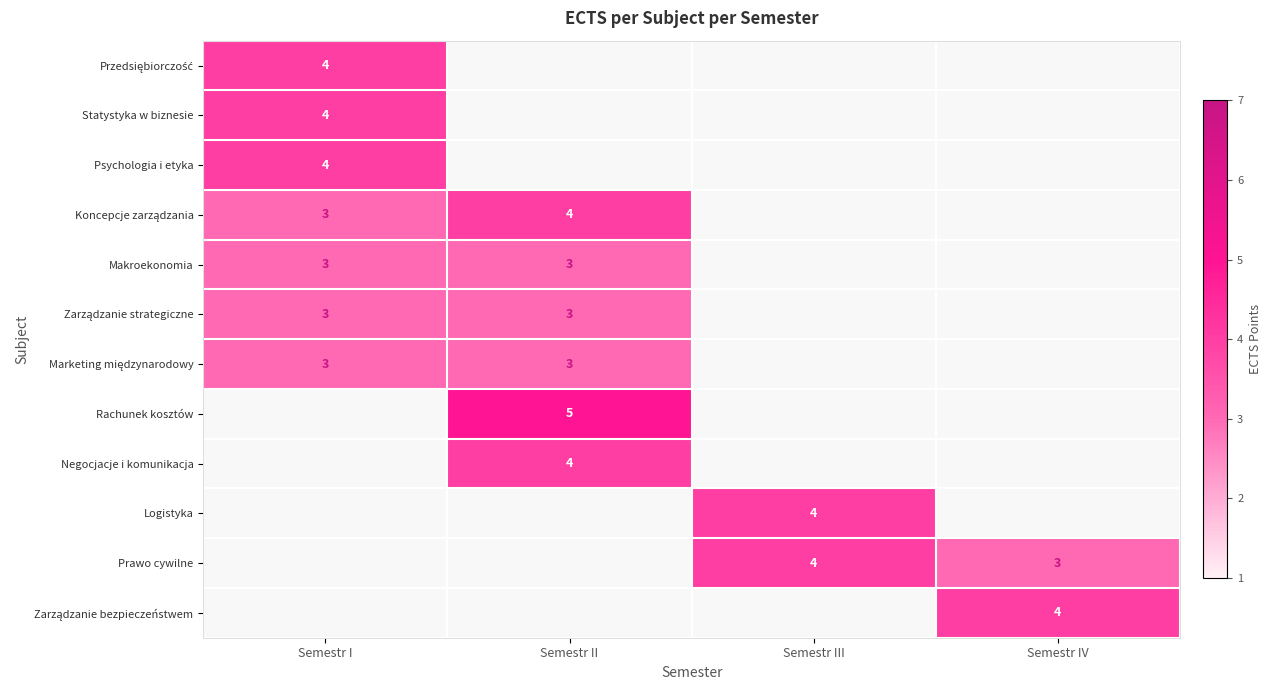

Rank the series by their maximum value, from lowest to highest.

Makroekonomia, Zarządzanie strategiczne, Marketing międzynarodowy, Przedsiębiorczość, Statystyka w biznesie, Psychologia i etyka, Koncepcje zarządzania, Negocjacje i komunikacja, Logistyka, Prawo cywilne, Zarządzanie bezpieczeństwem, Rachunek kosztów